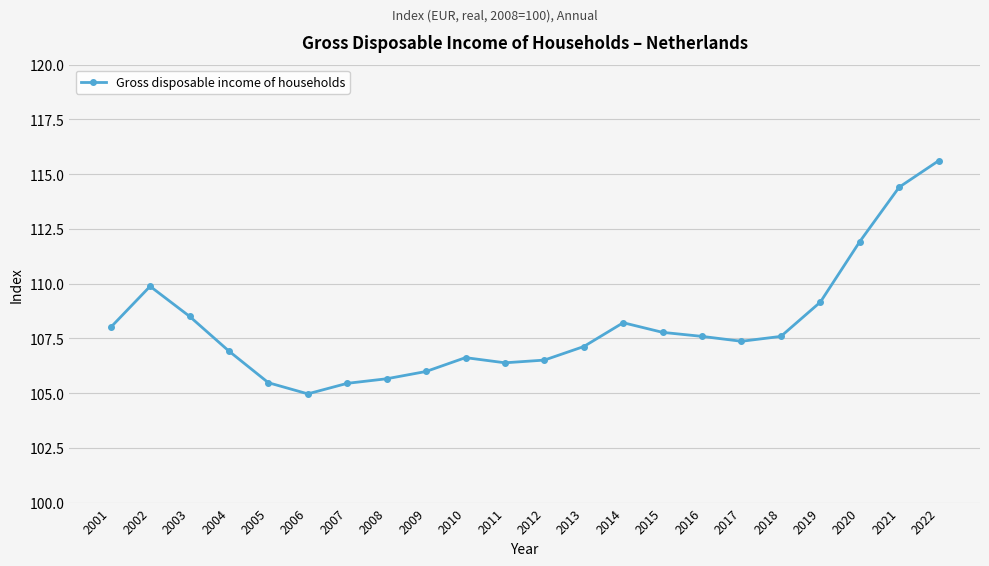

What is the value of the 4th point from the left?

106.9